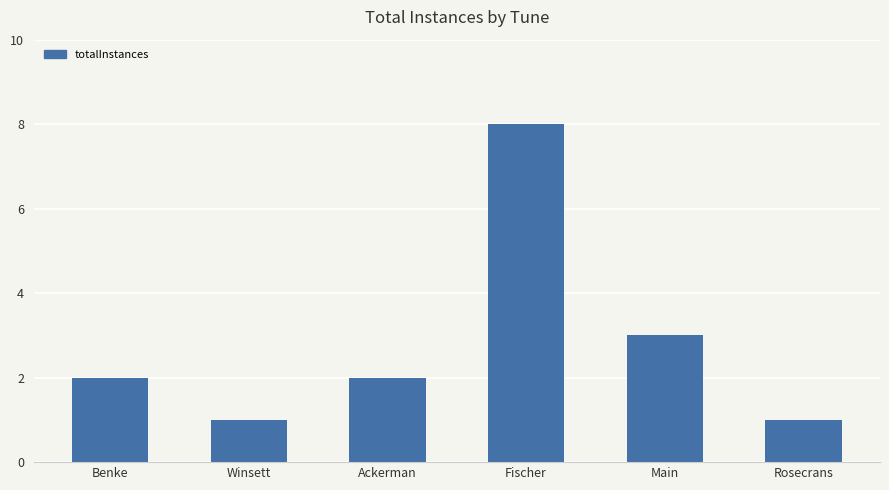

Which category has the highest value across all series?

Fischer